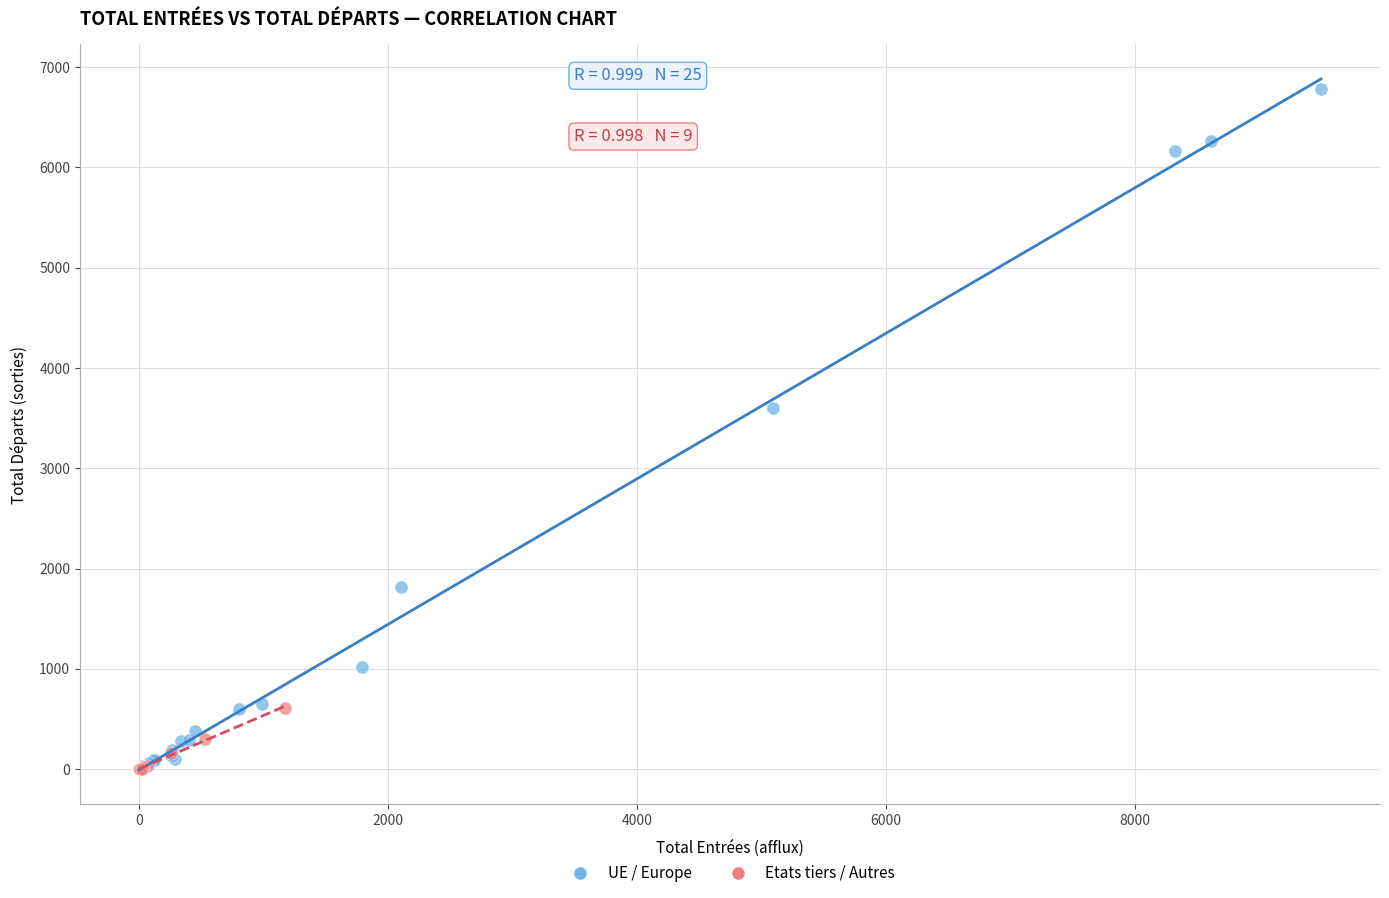

Which series has the largest Y range (max minus min)?

UE / Europe